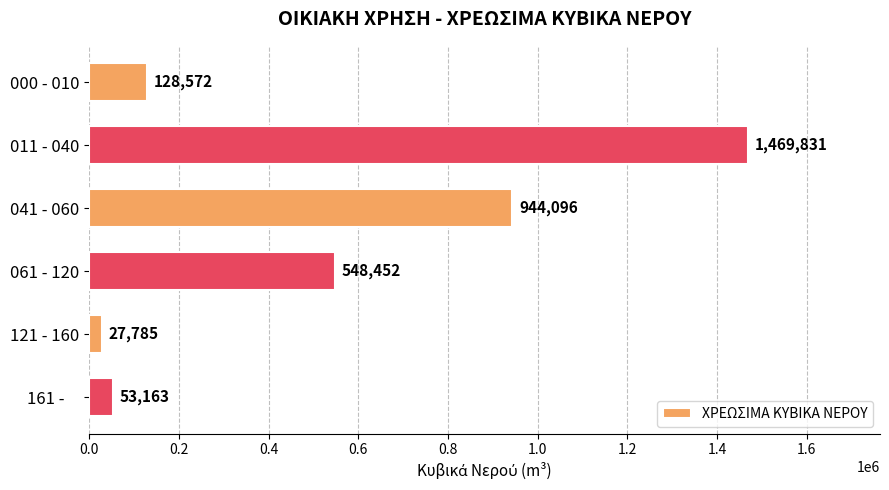

How many series are shown in this chart?

1